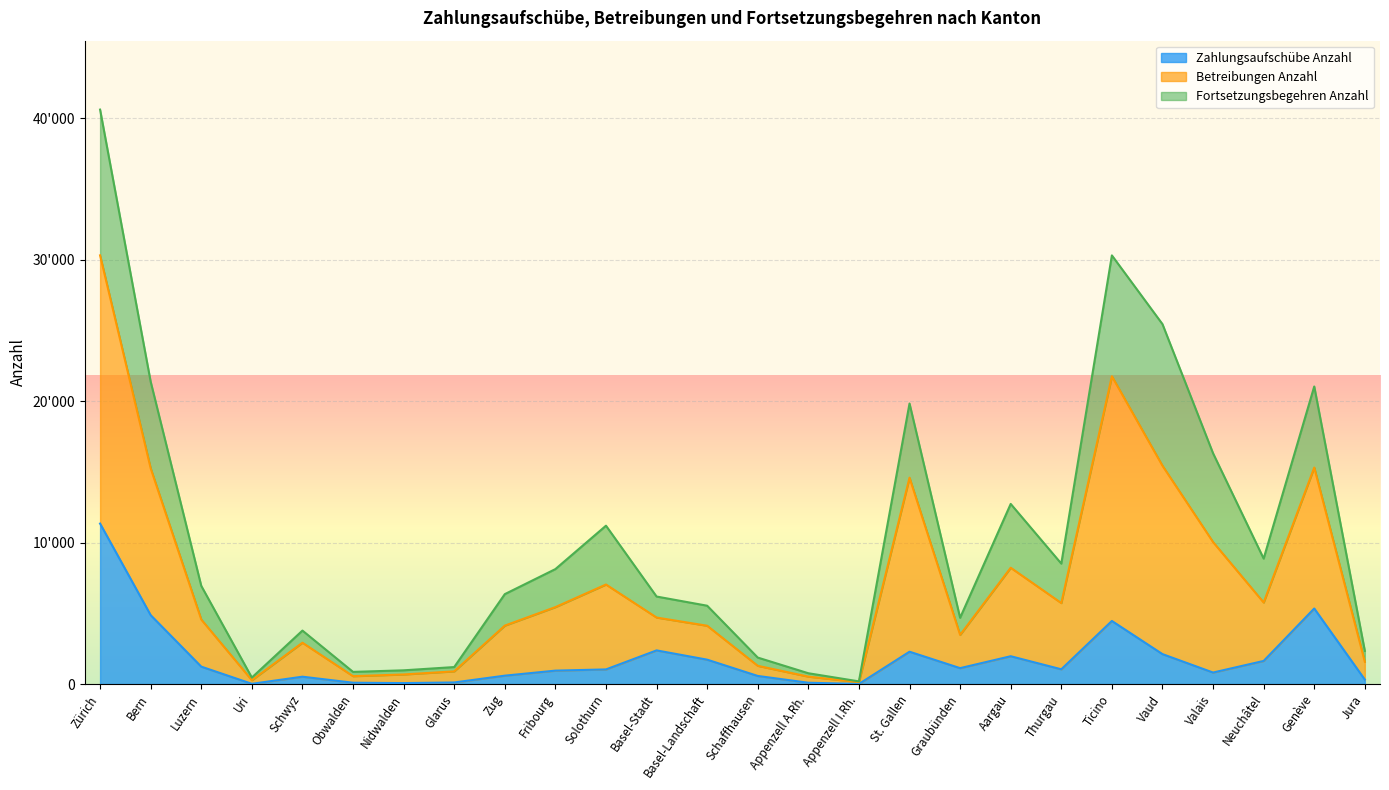

What are all the series names shown in the legend?

Zahlungsaufschübe Anzahl, Betreibungen Anzahl, Fortsetzungsbegehren Anzahl